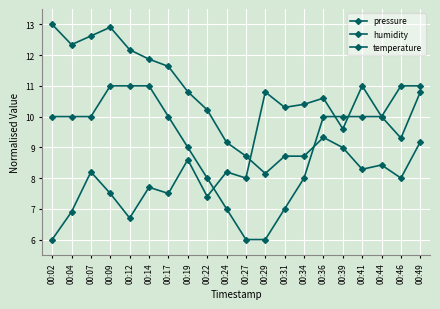

What is the difference between the highest and lowest values at 00:14?

4.2